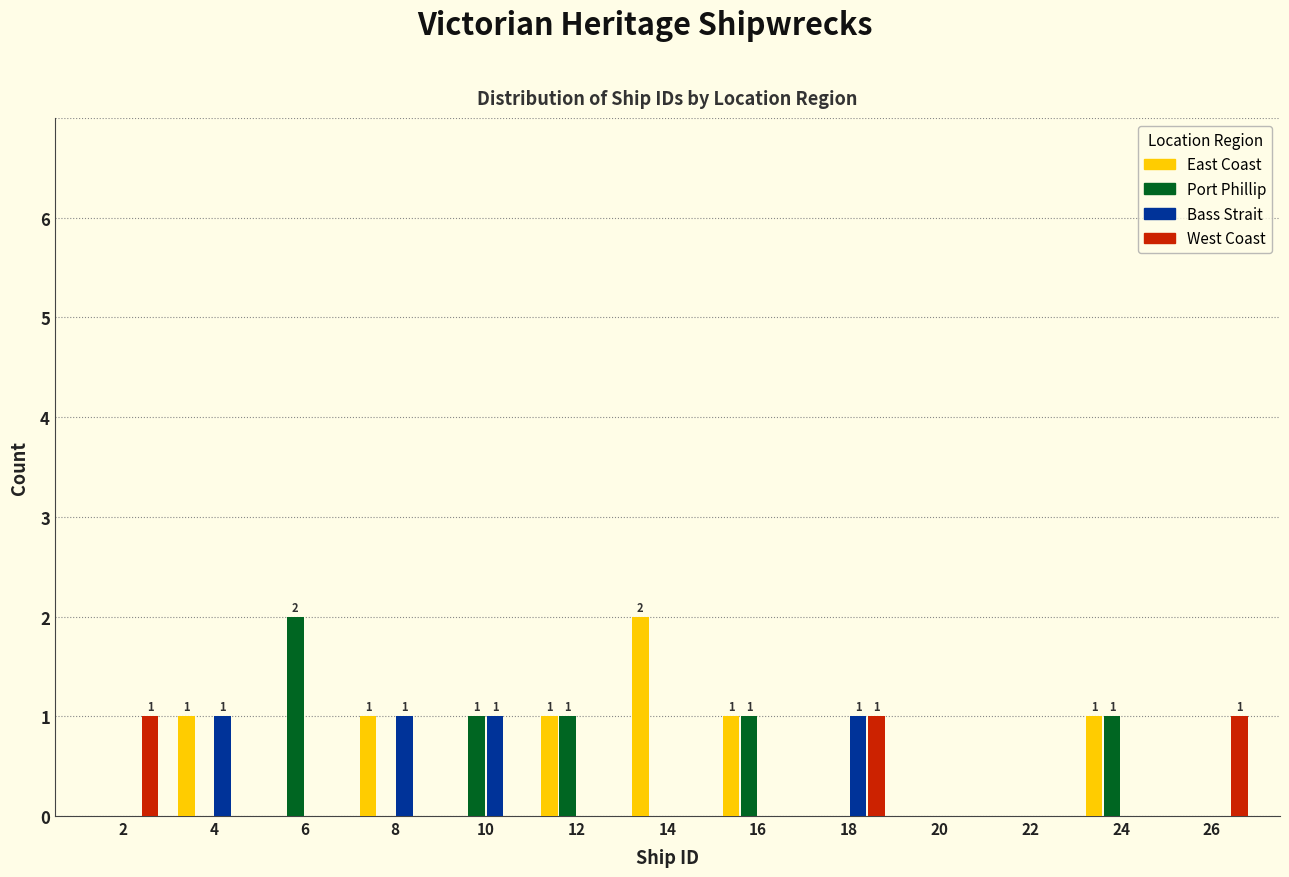

The East Coast series shows 0 at 18. True or false?

True